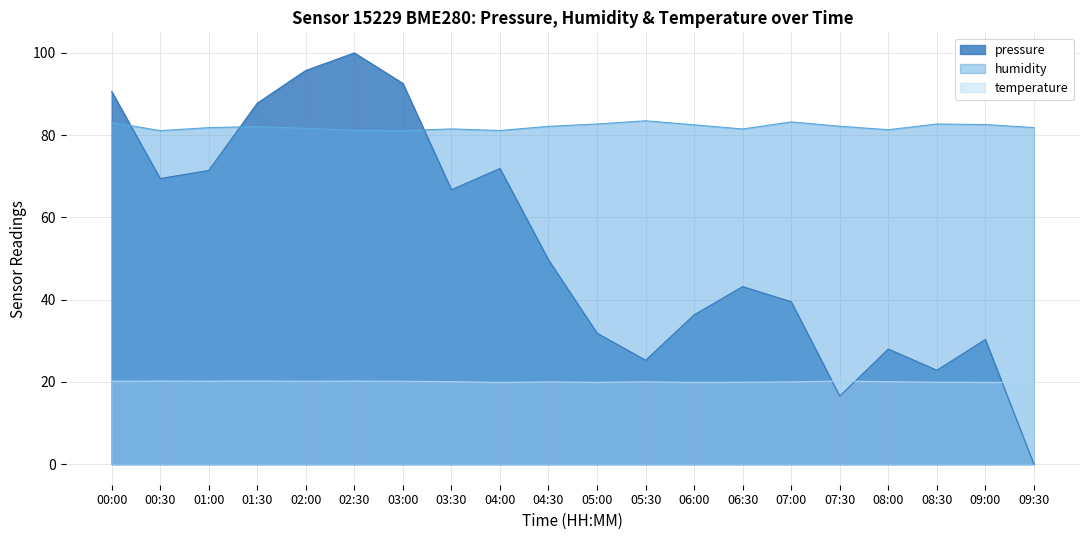

In pressure, how many points are higher than both neighbors (excluding endpoints)?

5